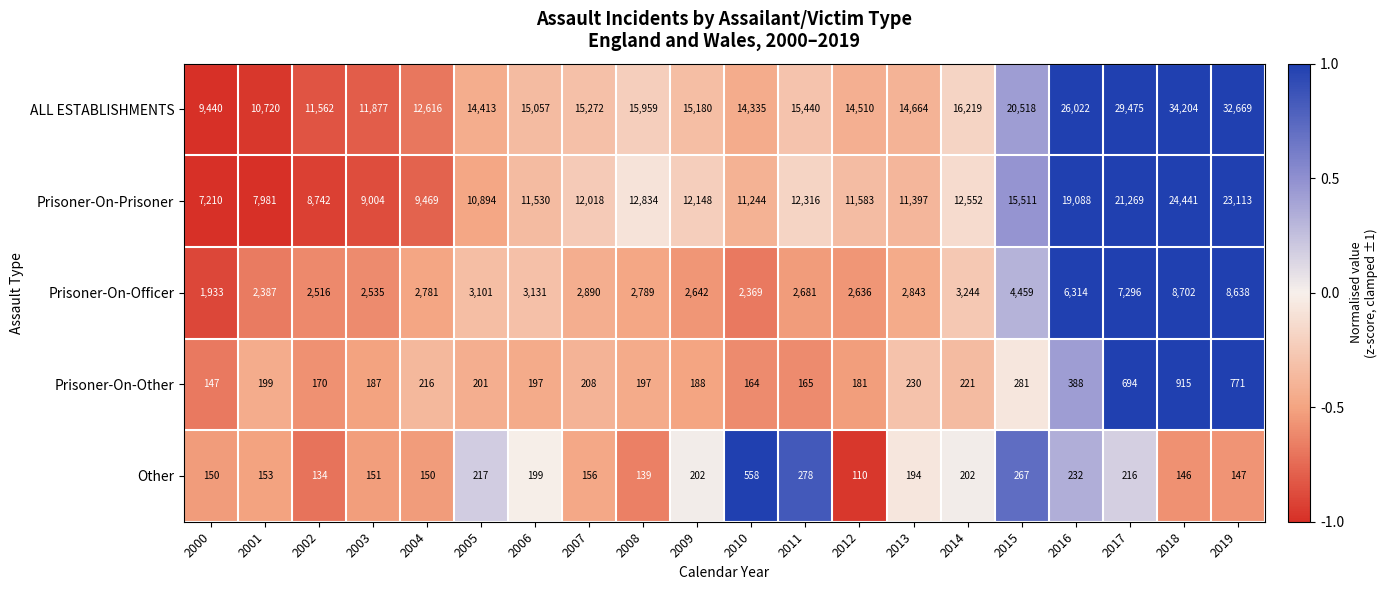

Where is Prisoner-On-Officer nearest to the value 5317?

2015